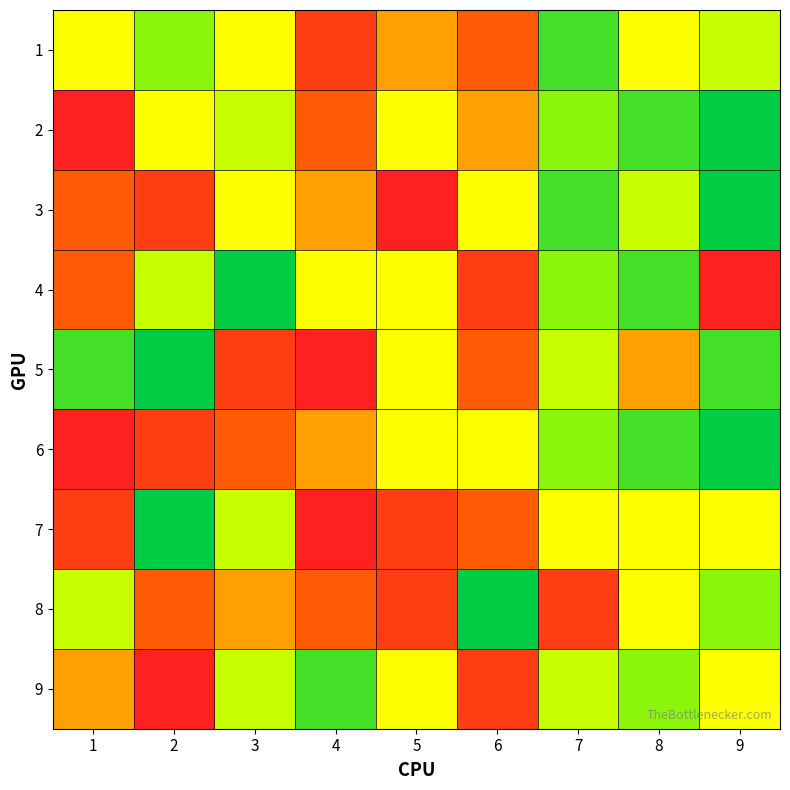

What is the minimum value shown in the chart?

1